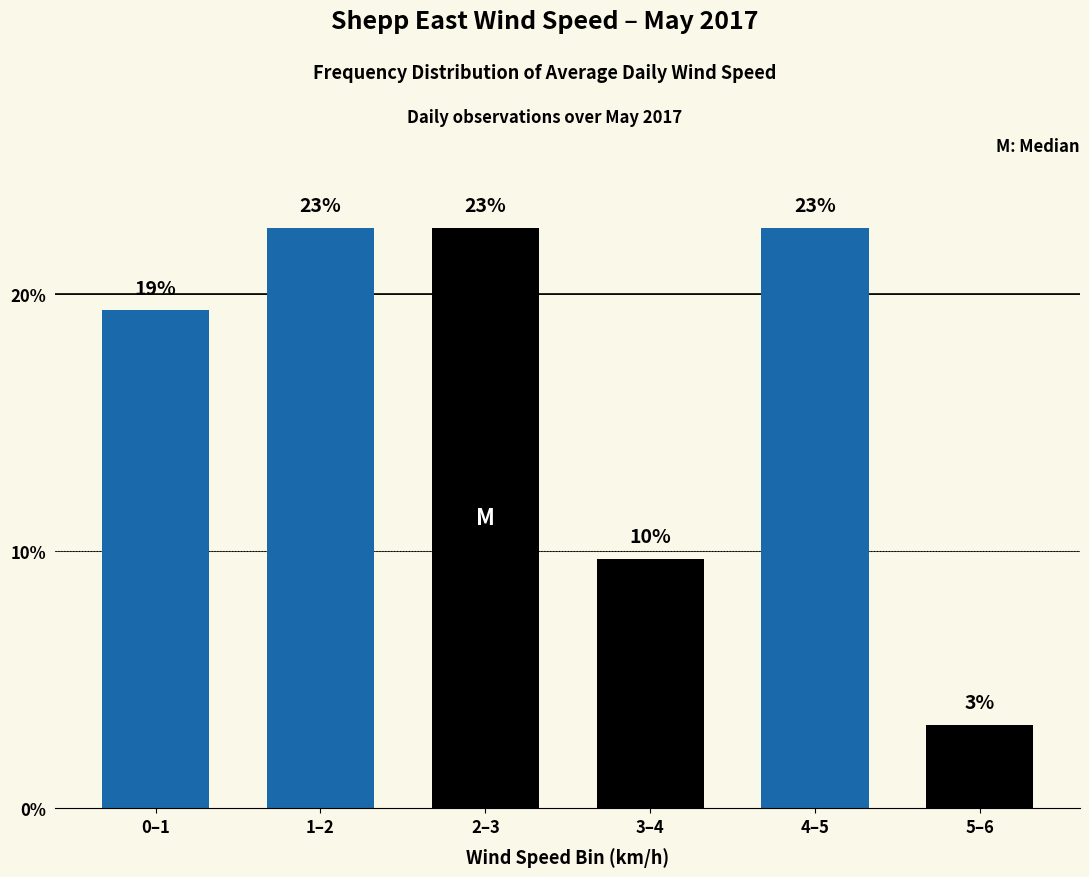

Are the bars horizontal?

No